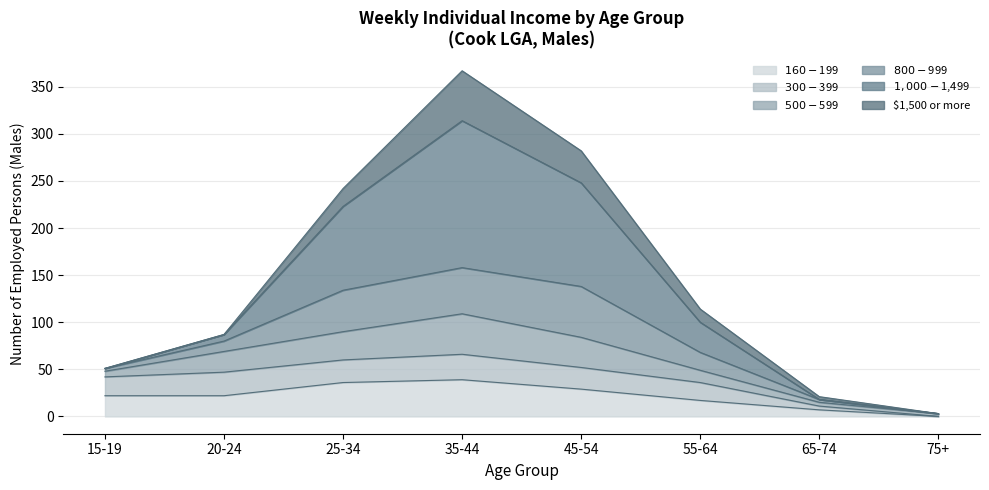

At which category is the sum across all series the highest?

35-44